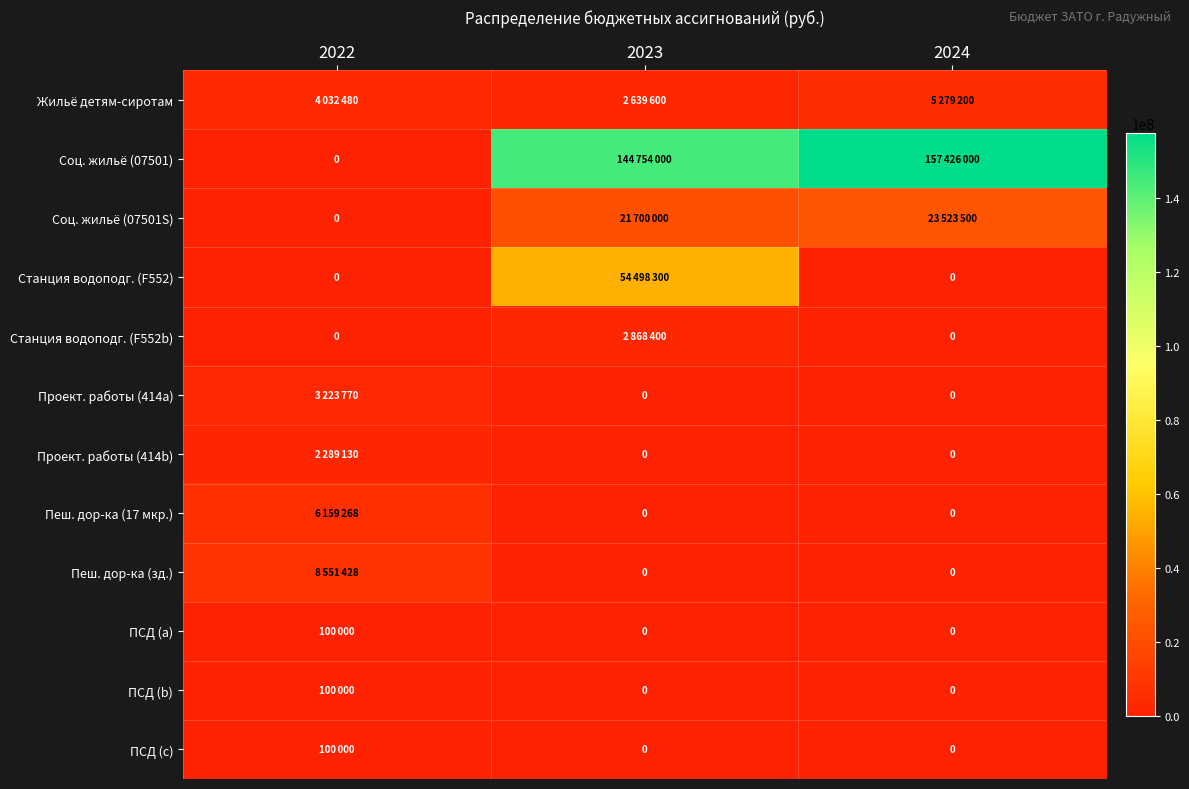

Count the number of categories in the chart.

3